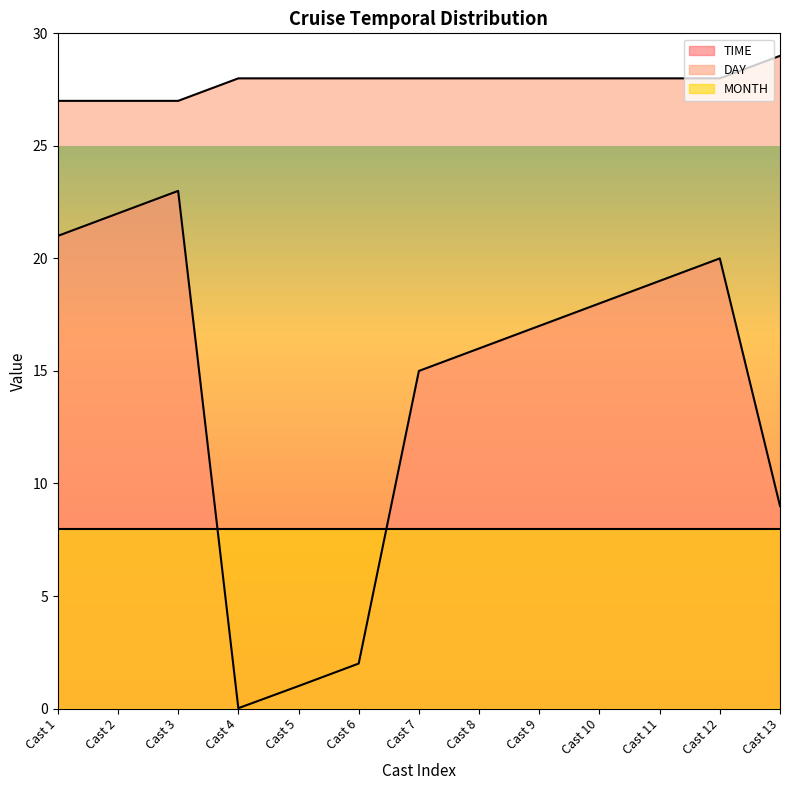

True or false: TIME and DAY cross at least once.

False